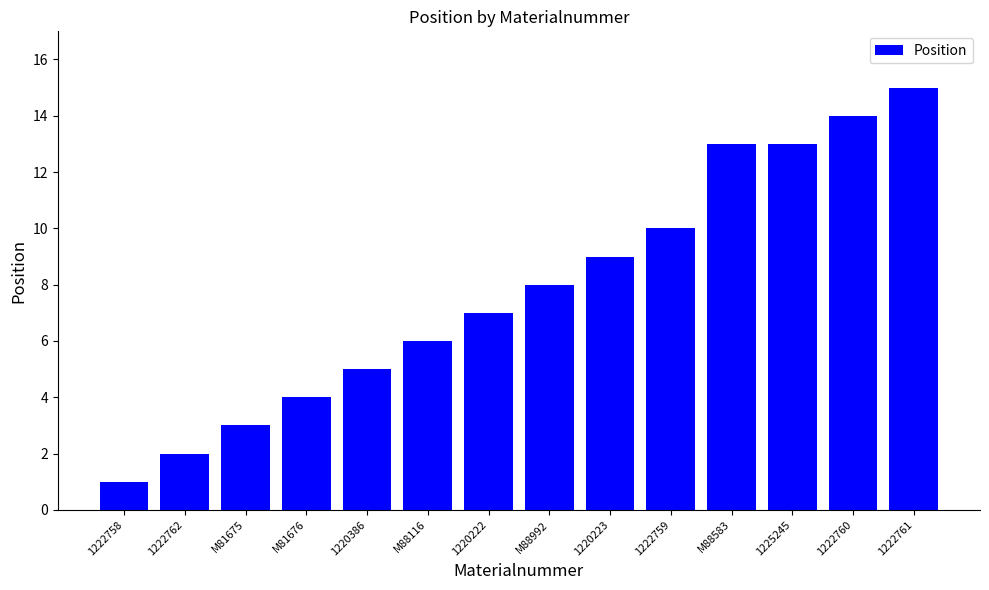

Where is the data nearest to the value 8?

M88992